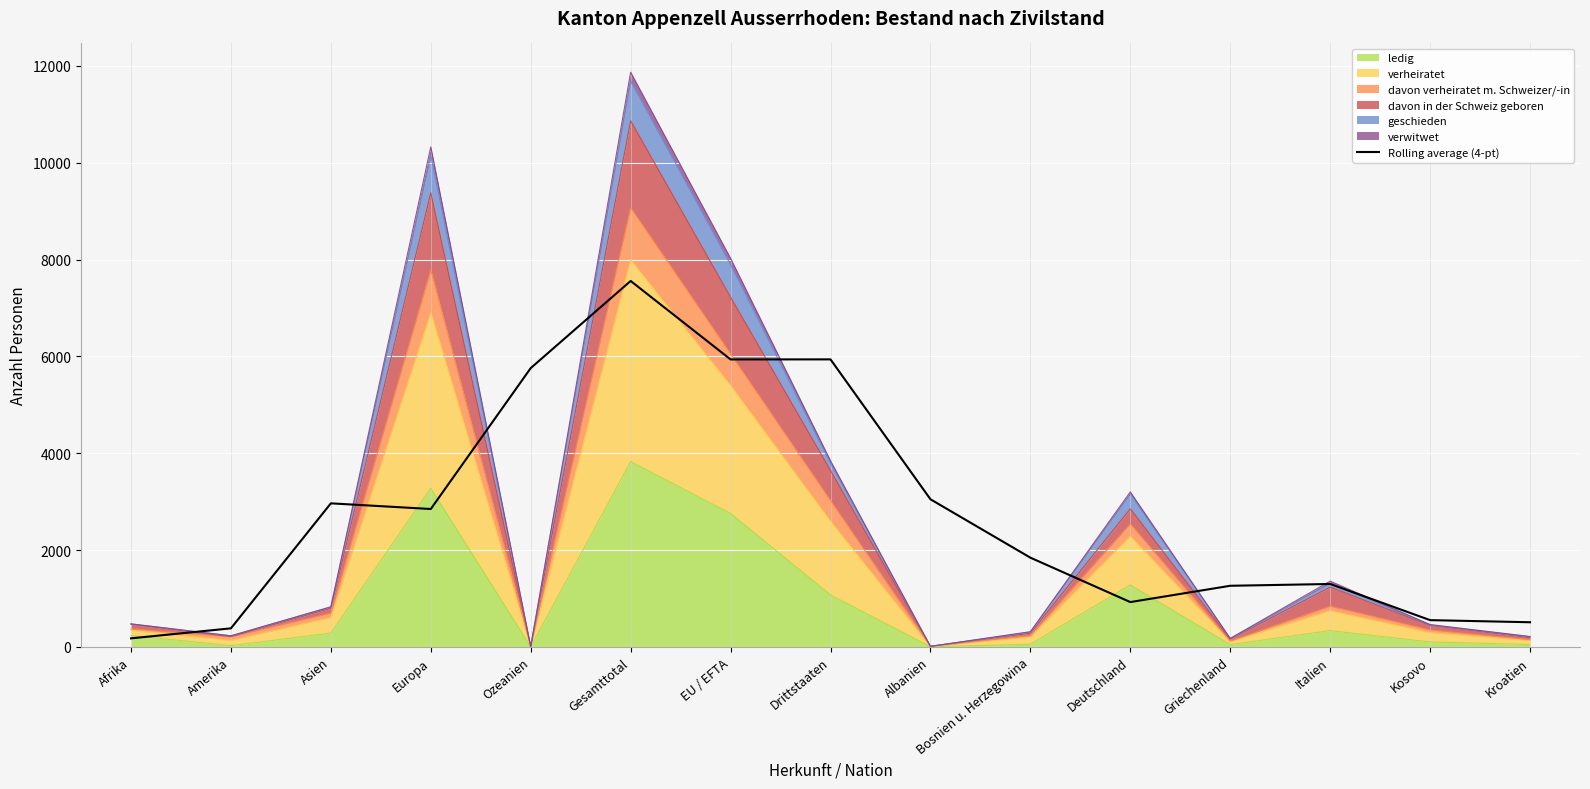

What is the label of the 7th point from the left?

EU / EFTA